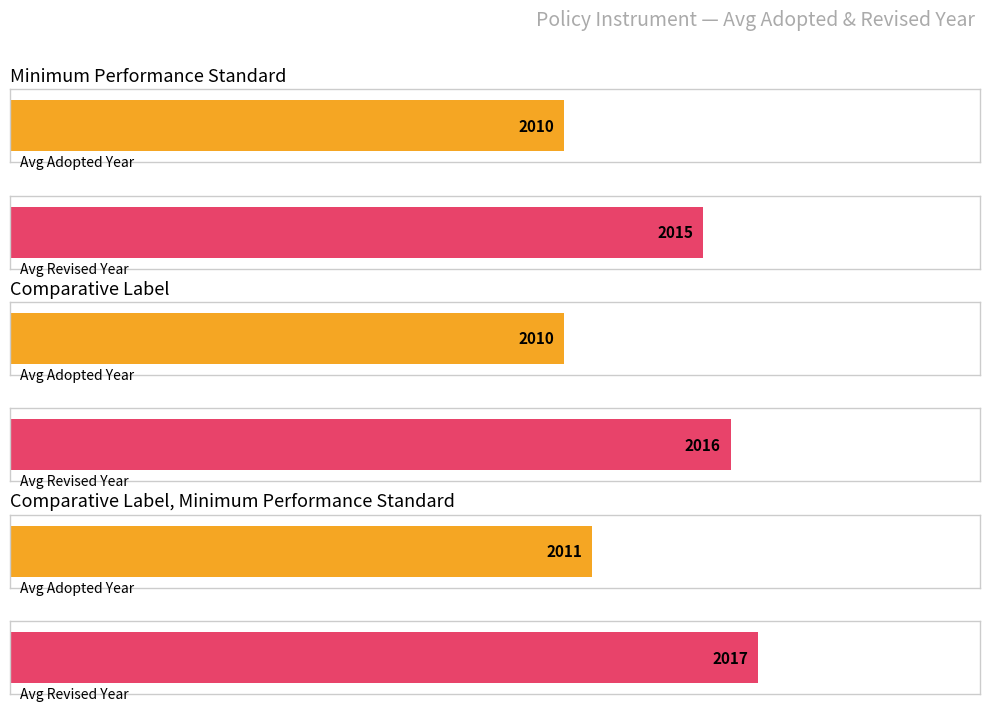

True or false: Avg Revised Year has a value of 952 at Minimum Performance Standard.

False